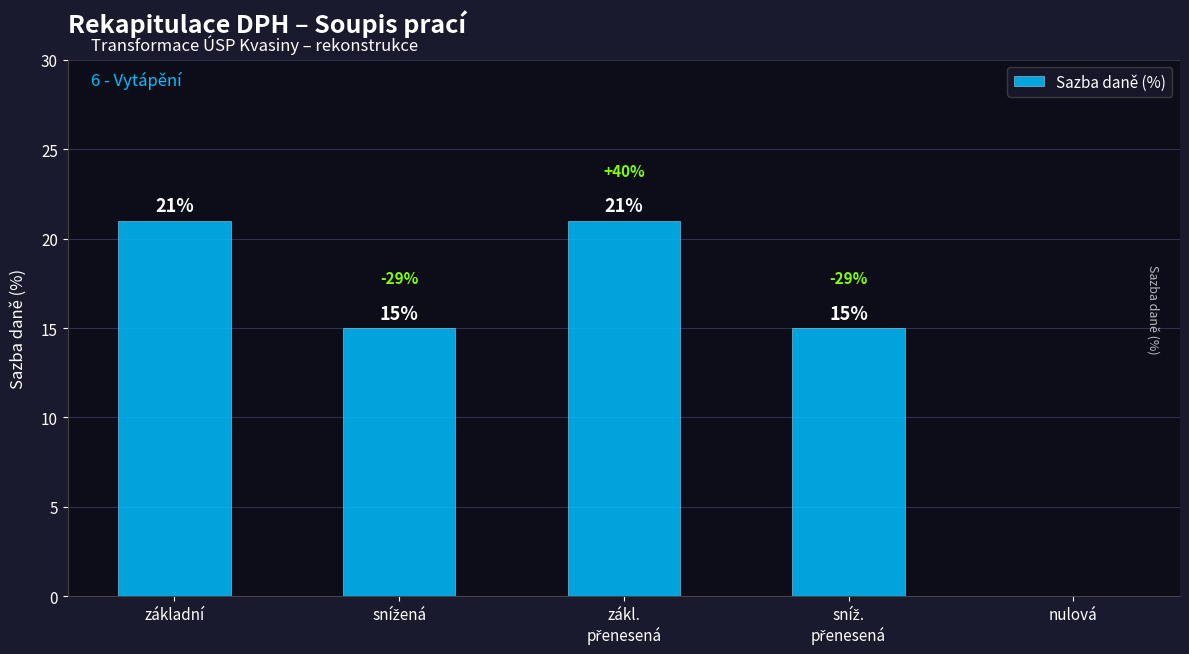

Does the chart contain stacked bars?

No